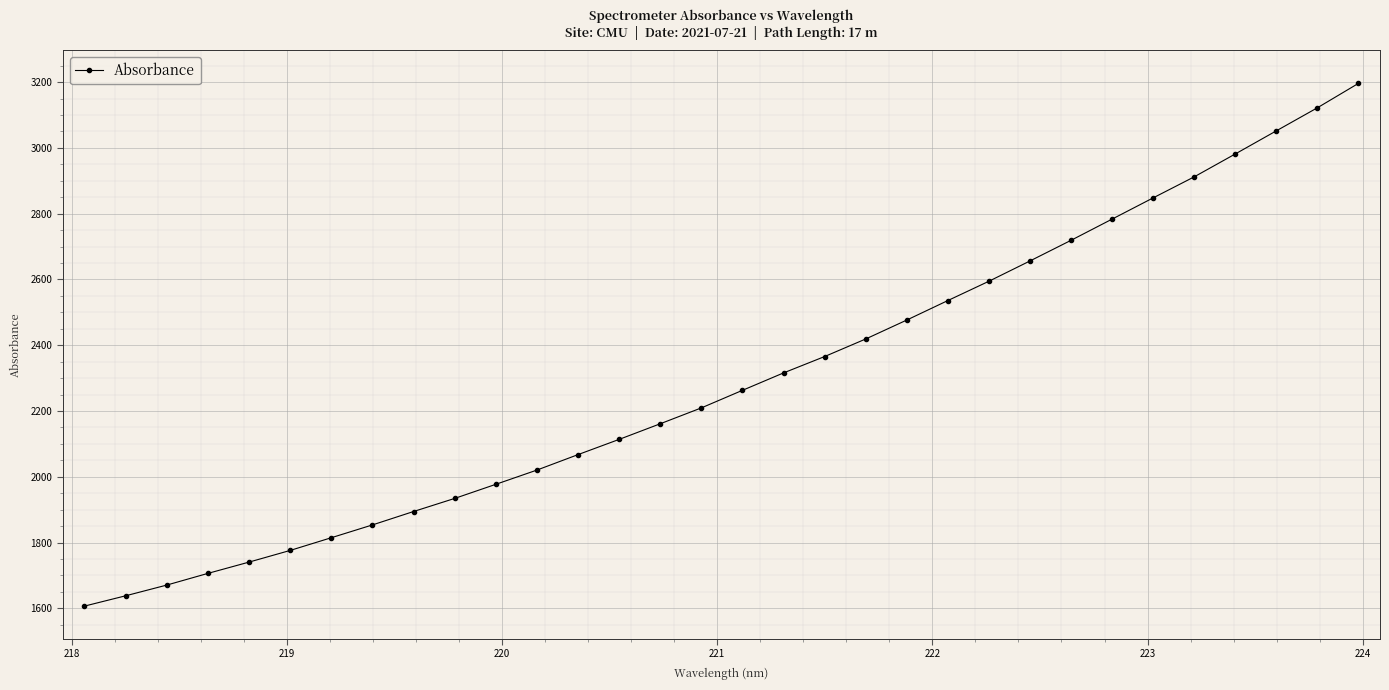

Reading right to left, what are all the values shown in this chart?

3196.1	3121.9	3051.8	2981.5	2912.0	2848.0	2783.4	2718.9	2656.1	2594.4	2535.7	2476.4	2418.8	2365.4	2315.7	2262.7	2209.3	2161.1	2113.5	2067.2	2020.2	1976.9	1934.0	1894.2	1853.5	1814.5	1775.9	1740.4	1706.1	1670.5	1637.9	1606.6